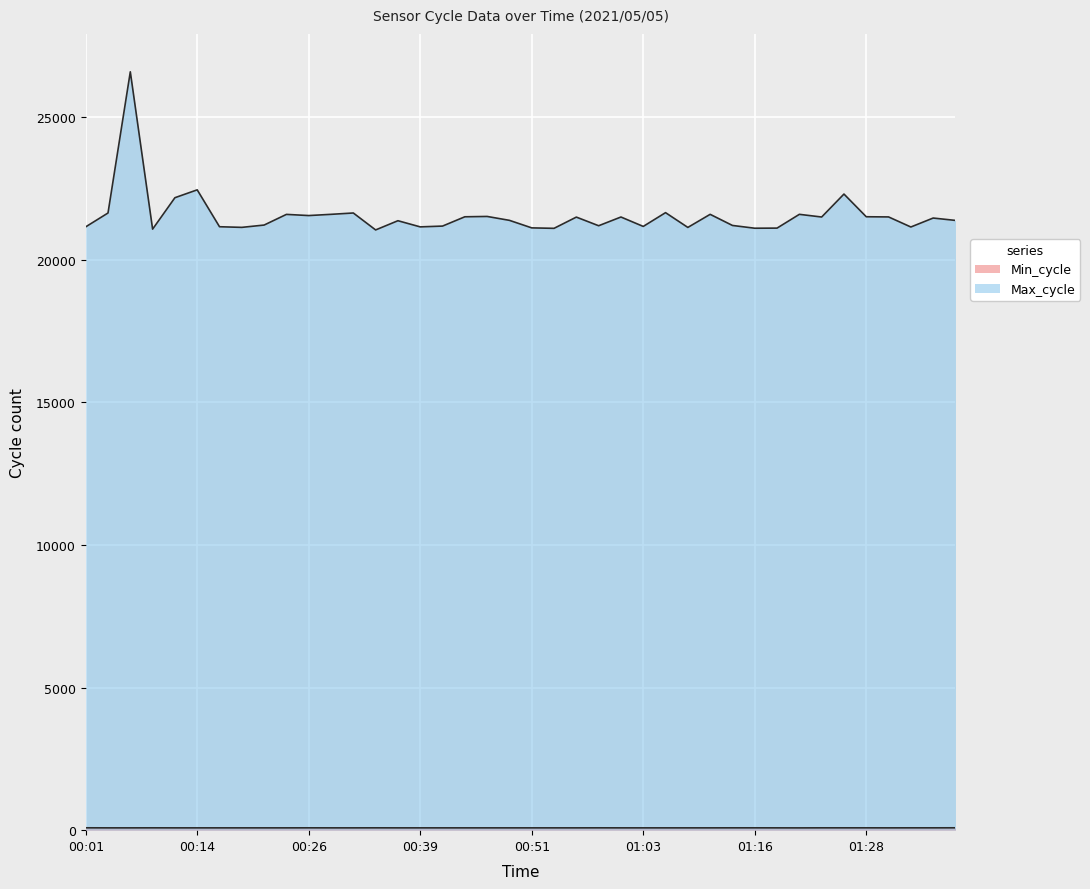

Rank the series by their average value, from highest to lowest.

Max_cycle, Min_cycle